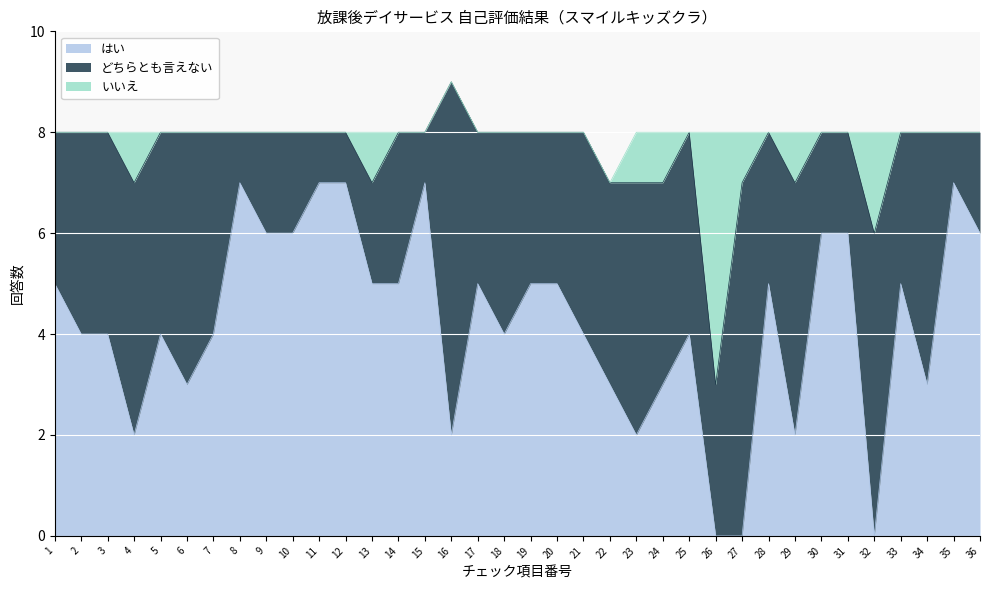

Reading left to right, list all the values displayed in this chart.

はい: 1=5	2=4	3=4	4=2	5=4	6=3	7=4	8=7	9=6	10=6	11=7	12=7	13=5	14=5	15=7	16=2	17=5	18=4	19=5	20=5	21=4	22=3	23=2	24=3	25=4	26=0	27=0	28=5	29=2	30=6	31=6	32=0	33=5	34=3	35=7	36=6
どちらとも言えない: 1=3	2=4	3=4	4=5	5=4	6=5	7=4	8=1	9=2	10=2	11=1	12=1	13=2	14=3	15=1	16=7	17=3	18=4	19=3	20=3	21=4	22=4	23=5	24=4	25=4	26=3	27=7	28=3	29=5	30=2	31=2	32=6	33=3	34=5	35=1	36=2
いいえ: 1=0	2=0	3=0	4=1	5=0	6=0	7=0	8=0	9=0	10=0	11=0	12=0	13=1	14=0	15=0	16=0	17=0	18=0	19=0	20=0	21=0	22=0	23=1	24=1	25=0	26=5	27=1	28=0	29=1	30=0	31=0	32=2	33=0	34=0	35=0	36=0